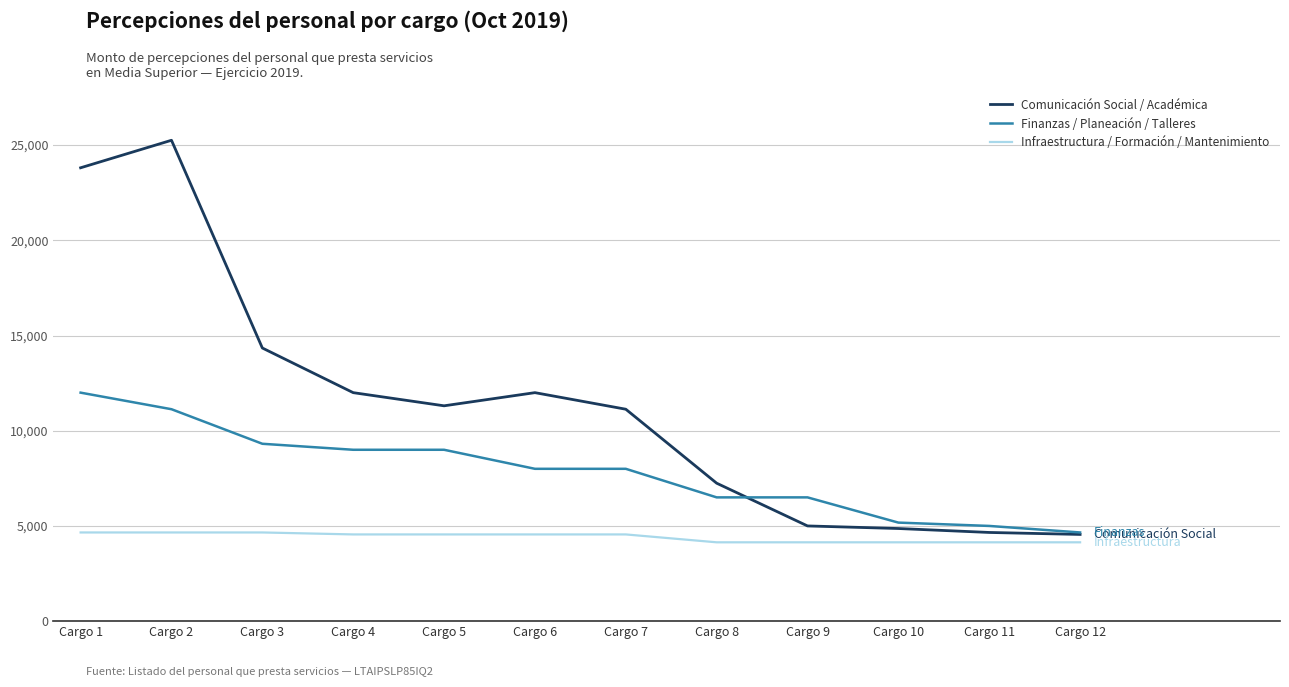

Which series has the widest spread of values?

Comunicación Social / Académica